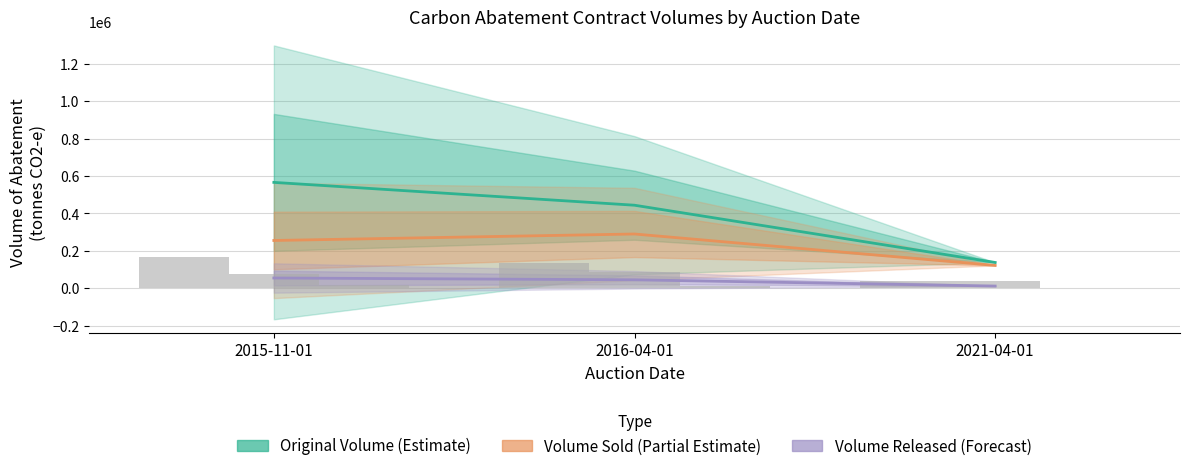

What is the minimum value shown in the chart?

11900.0